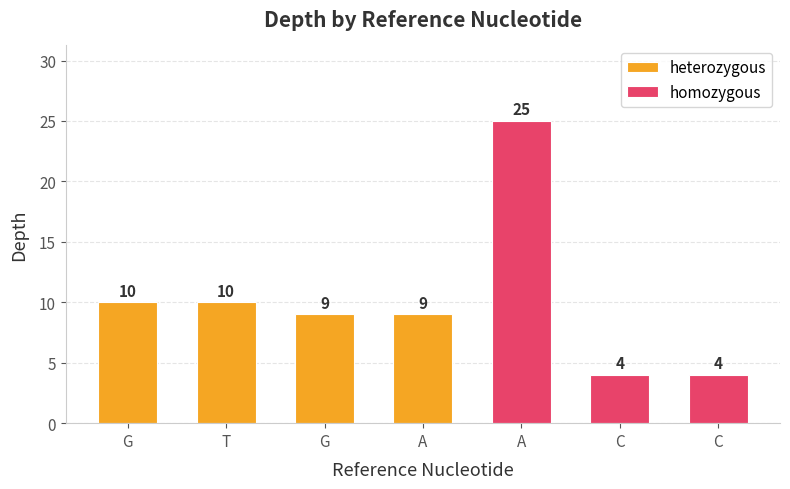

Reading left to right, transcribe all the data shown in this chart.

10	10	9	9	25	4	4